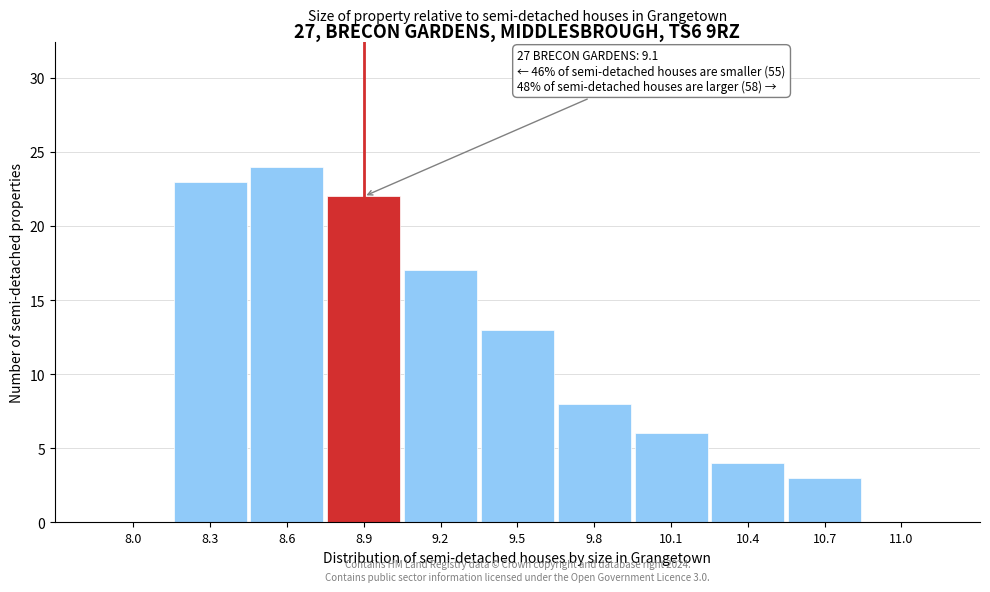

Reading right to left, list all the values displayed in this chart.

11.0=0	10.7=3	10.4=4	10.1=6	9.8=8	9.5=13	9.2=17	8.9=22	8.6=24	8.3=23	8.0=0